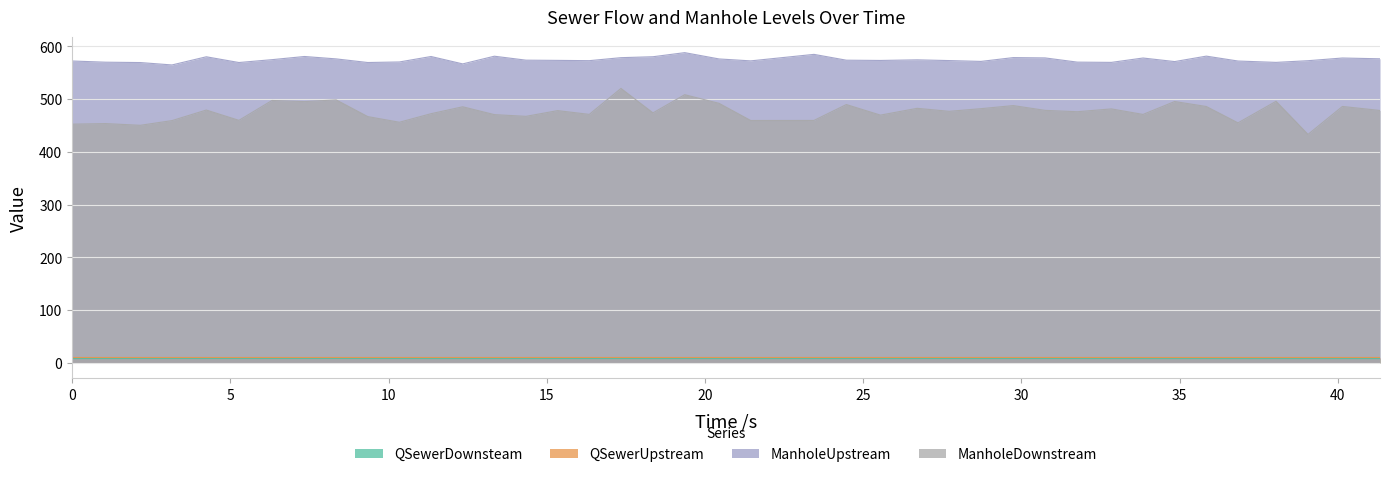

The ManholeDownstream series shows 213.0 at 31.767. True or false?

False